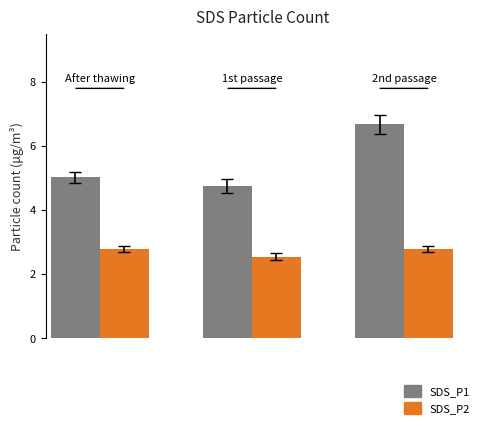

Which series has the largest range (max minus min)?

SDS_P1